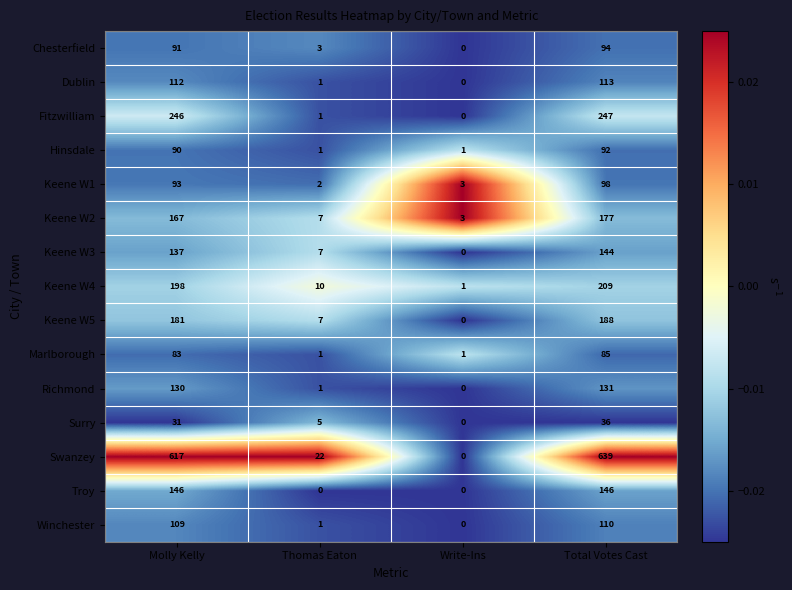

Count the number of data series in this chart.

15